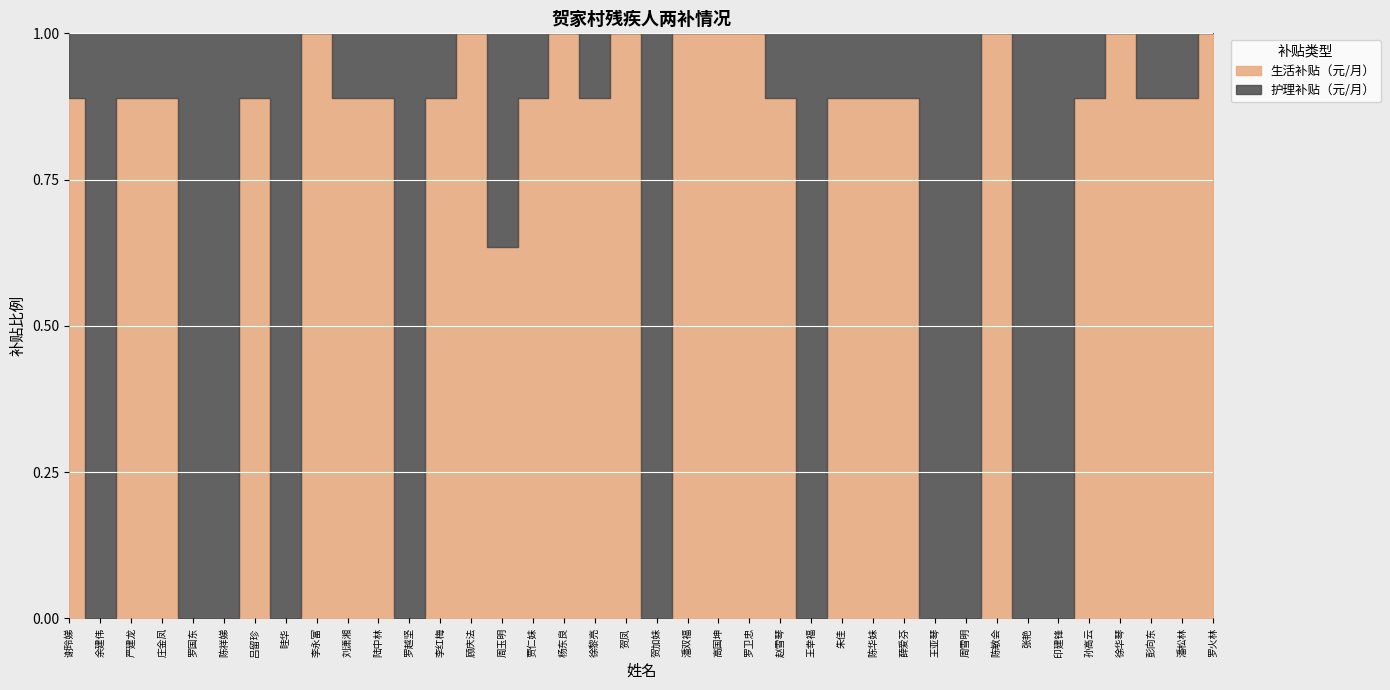

What is the difference between the maximum and minimum values in the 生活补贴（元/月） series?

1040